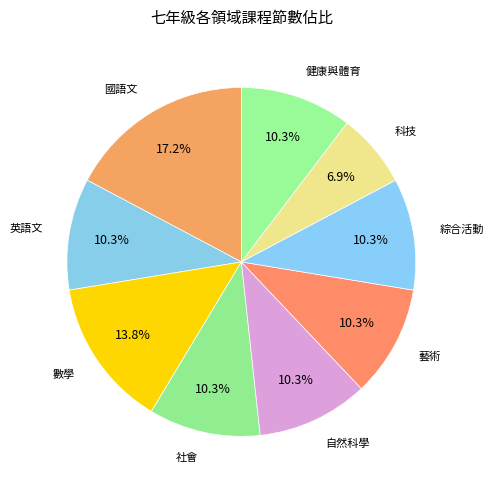

Which category has the biggest portion of the pie?

國語文